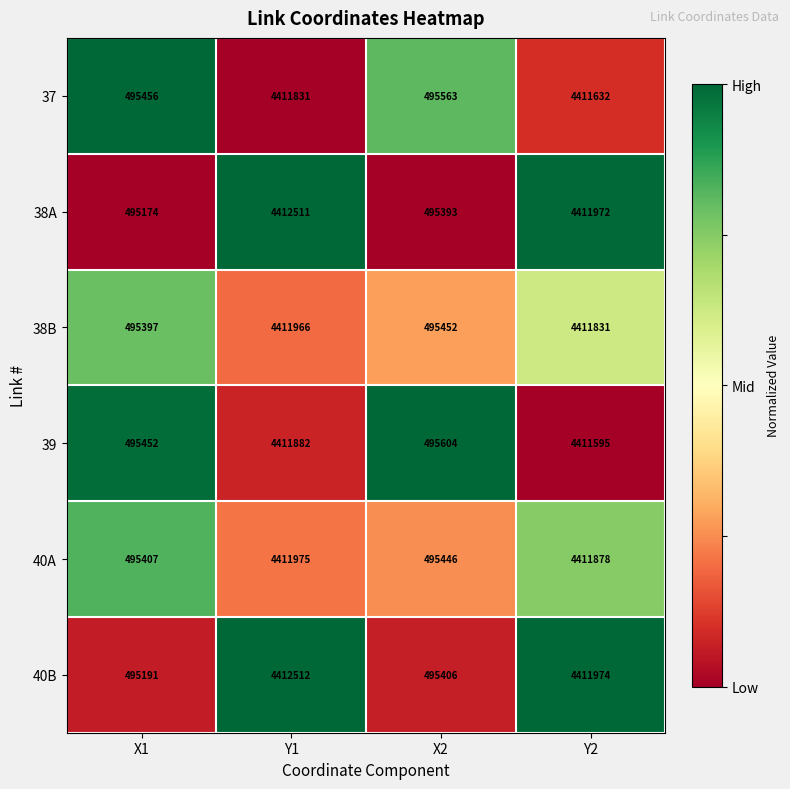

Which series has the largest total across all categories?

40B